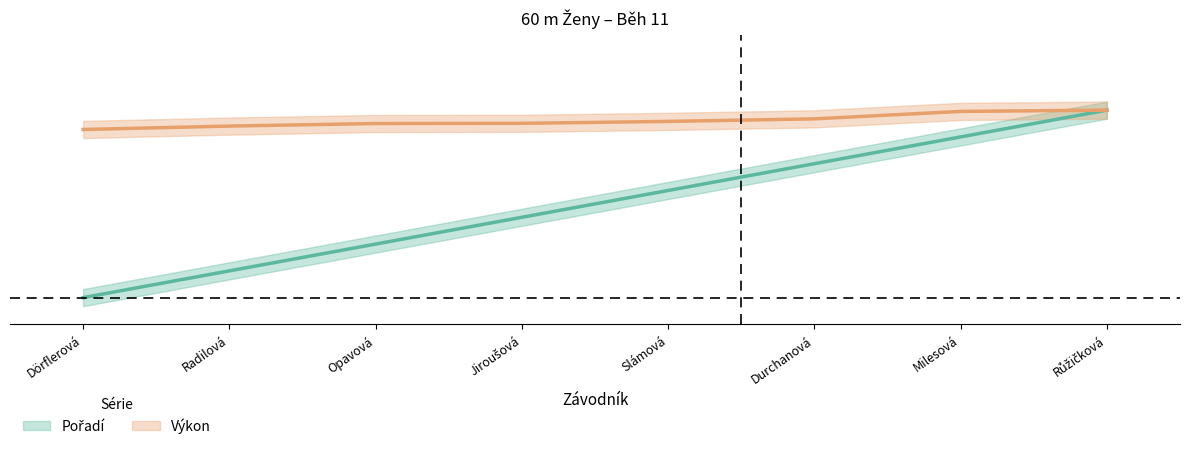

At how many categories does at least one series exceed 0?

8